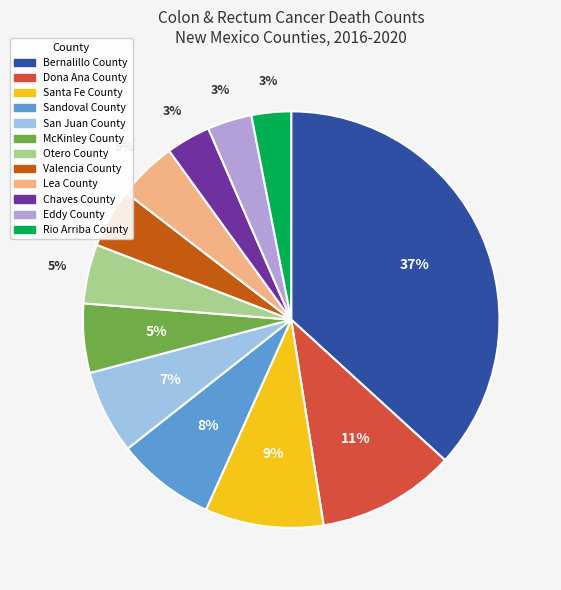

Is there a majority slice in this chart?

No